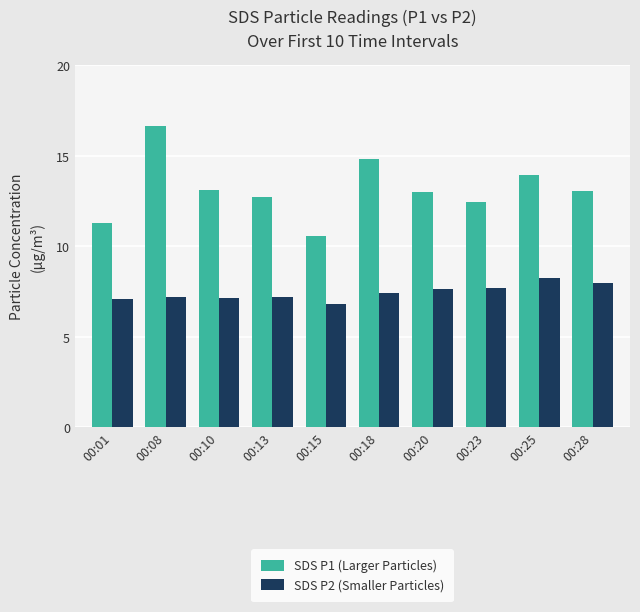

Which label corresponds to the largest value in the chart?

00:08